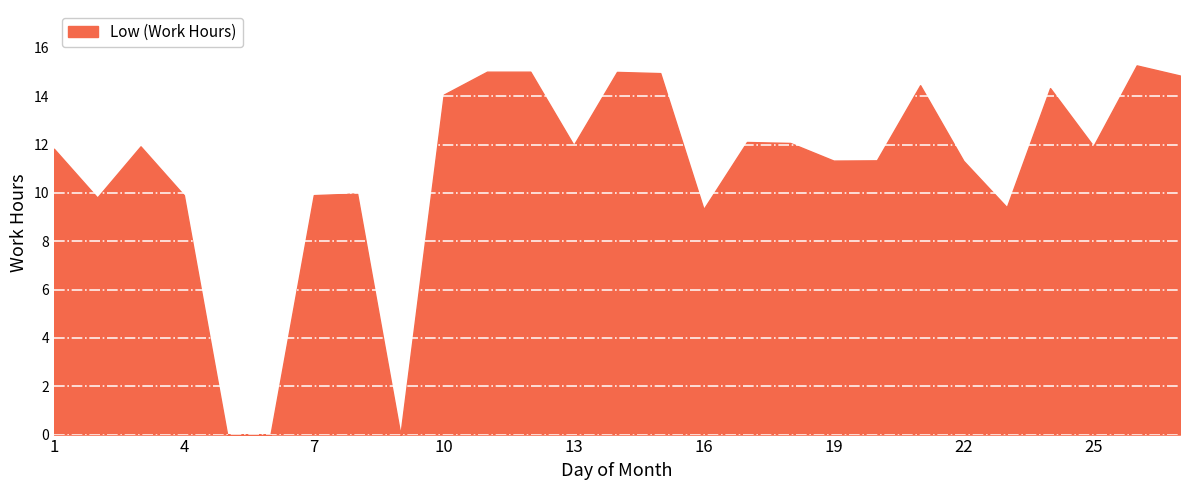

What is the difference between the maximum and minimum values?

15.3